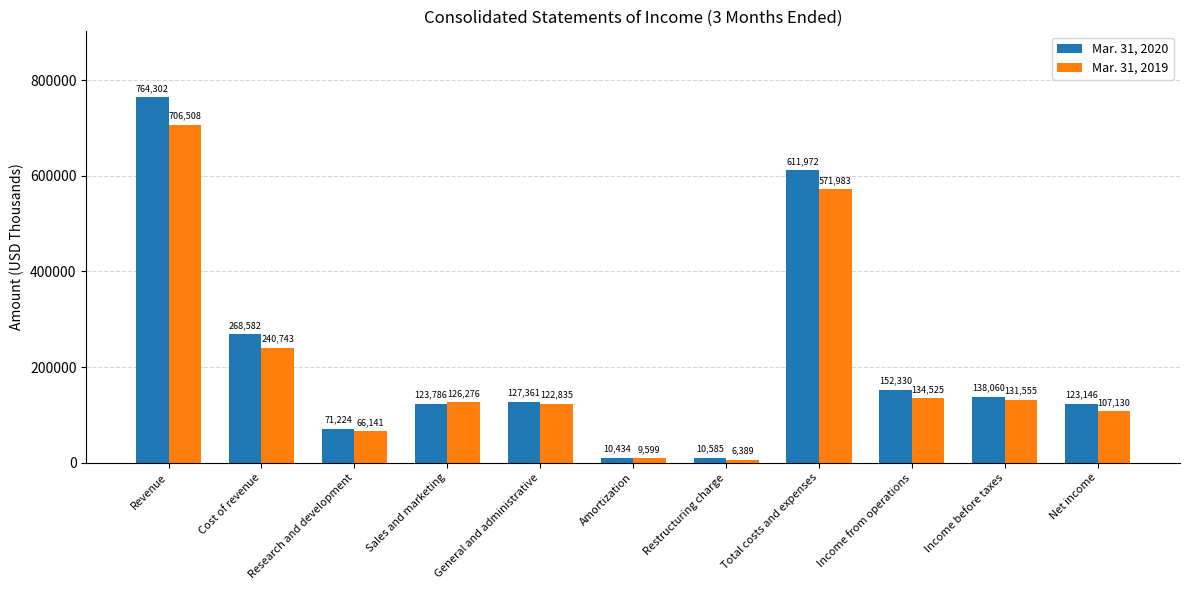

True or false: Mar. 31, 2020 has a value of 70309 at Sales and marketing.

False